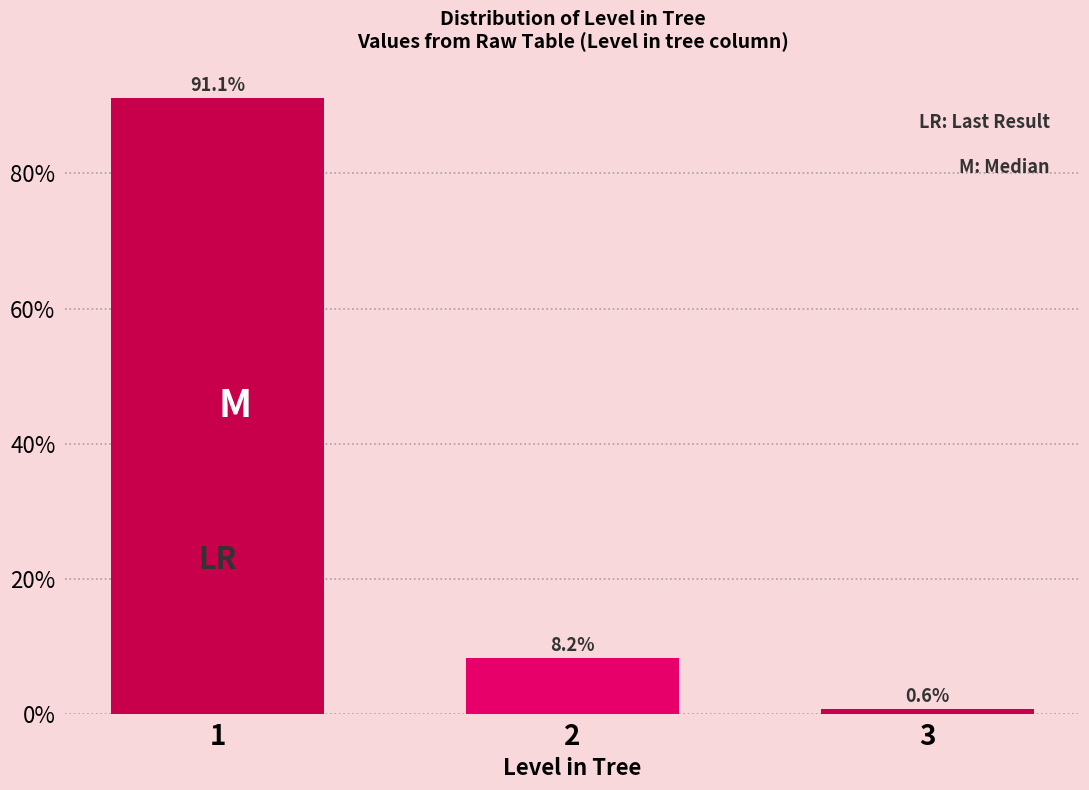

Reading right to left, extract all data points from this chart.

3=0.6	2=8.2	1=91.1